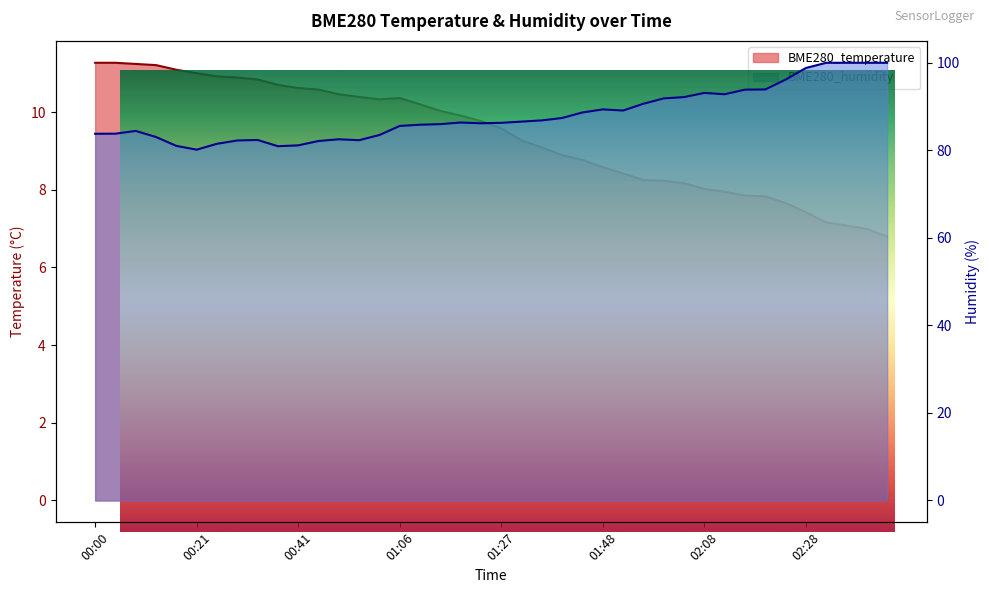

What is the maximum value shown in the chart?

100.0